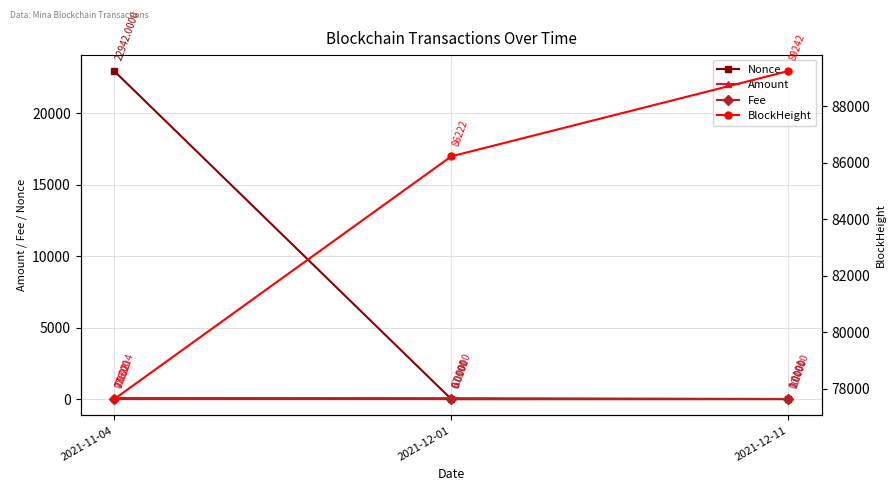

What is the average value of the Nonce series?

7647.7